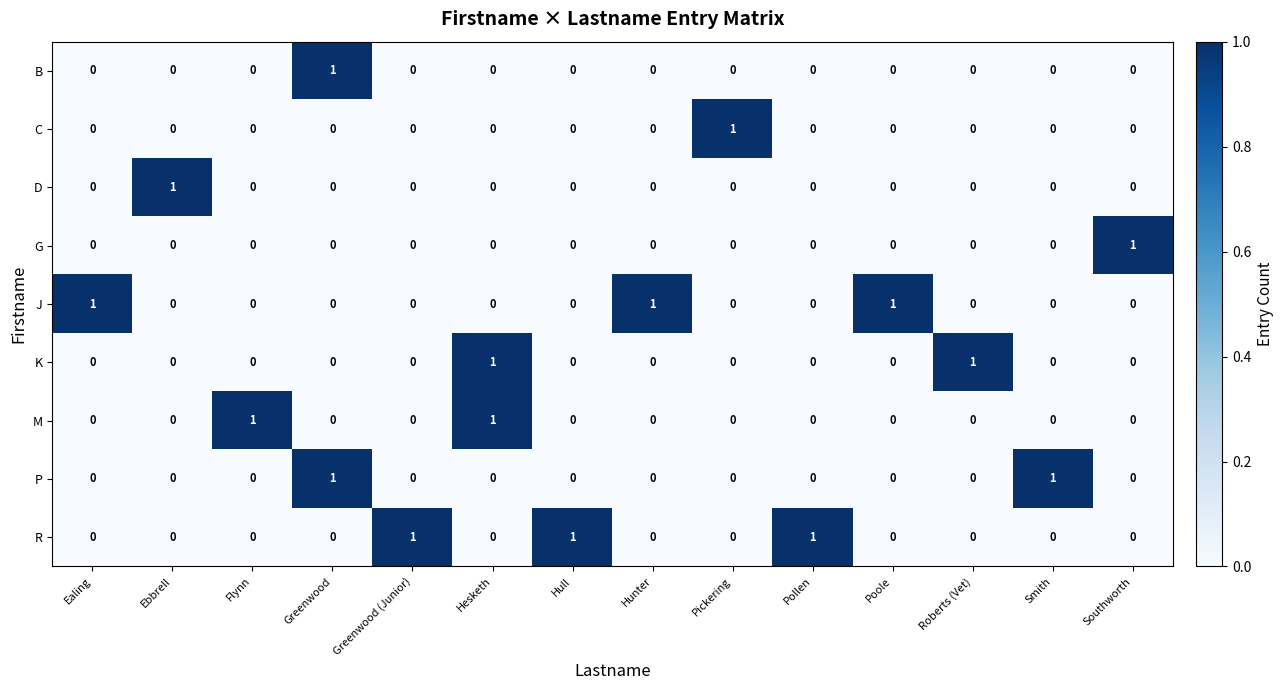

The value of D at Ebbrell is 0. True or false?

False